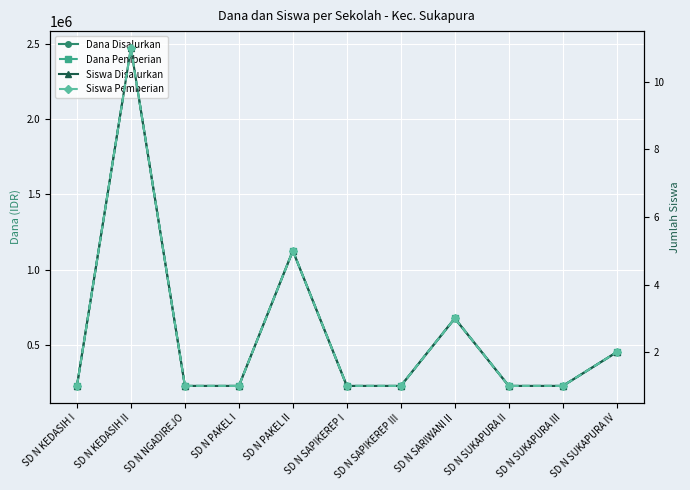

Is the value of Dana Disalurkan at SD N SAPIKEREP I greater than the value of Siswa Disalurkan at SD N KEDASIH I?

Yes